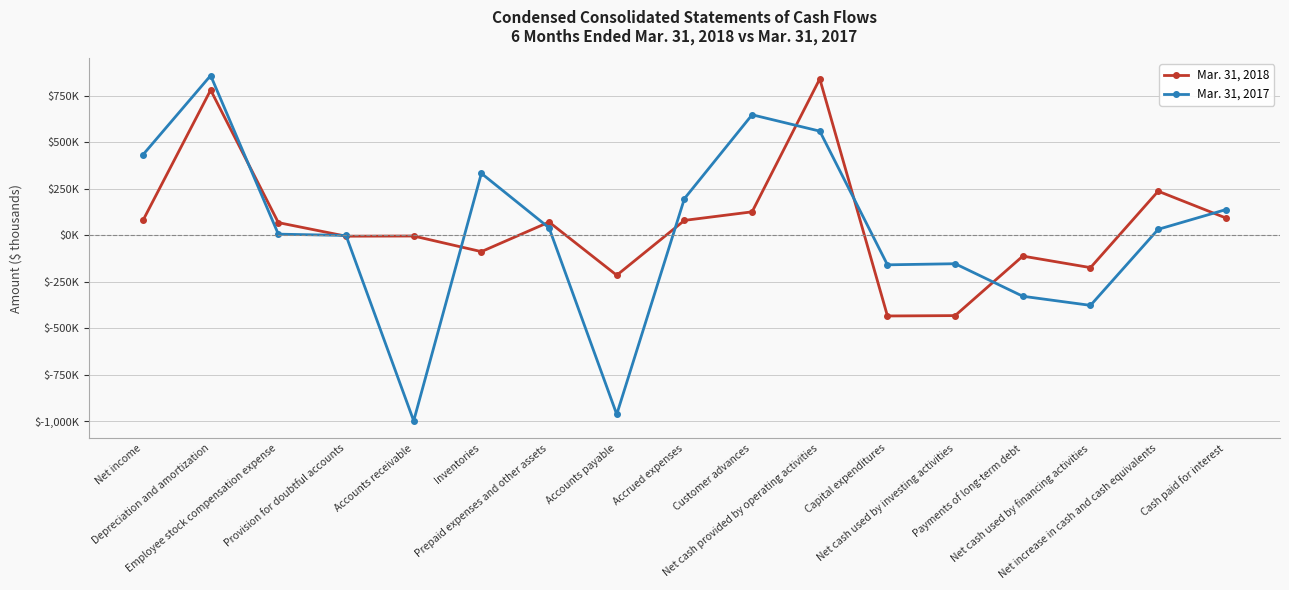

How many times do Mar. 31, 2018 and Mar. 31, 2017 cross each other?

10